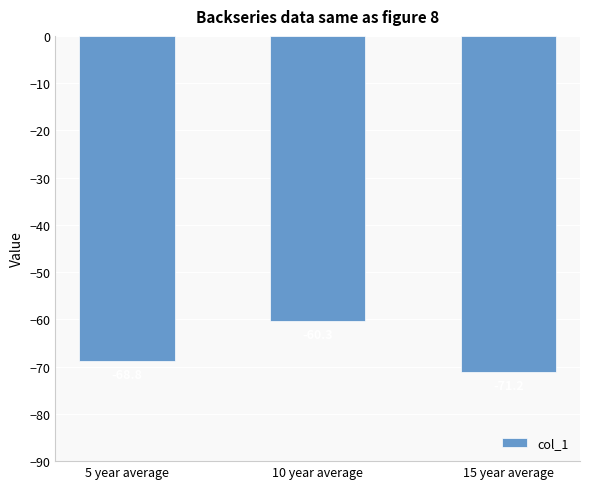

What is the greatest value displayed?

-60.3